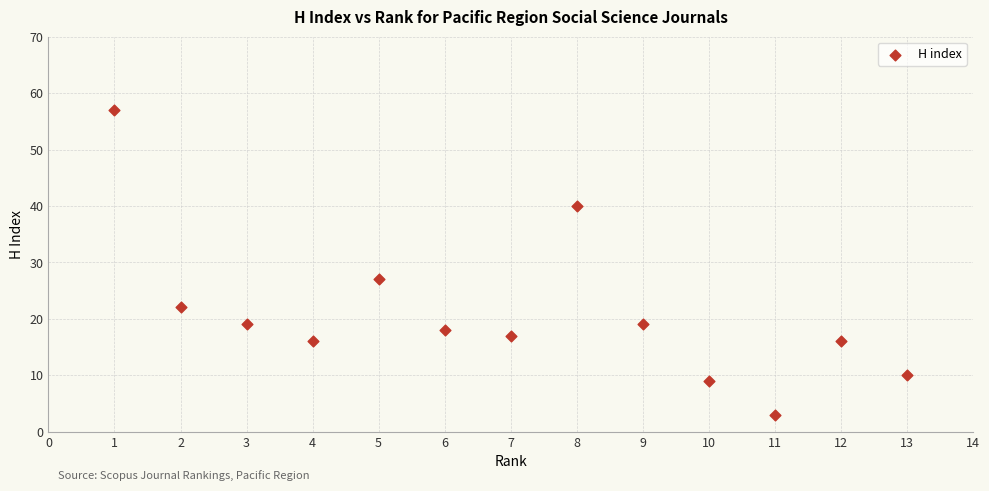

What is the range of X values (max minus min)?

12